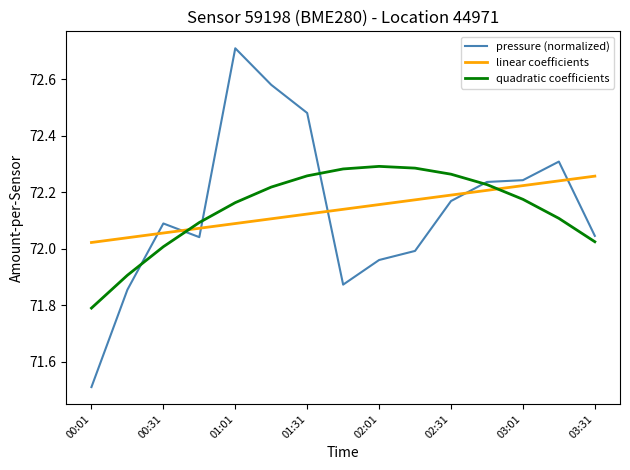

How many series are shown in this chart?

3